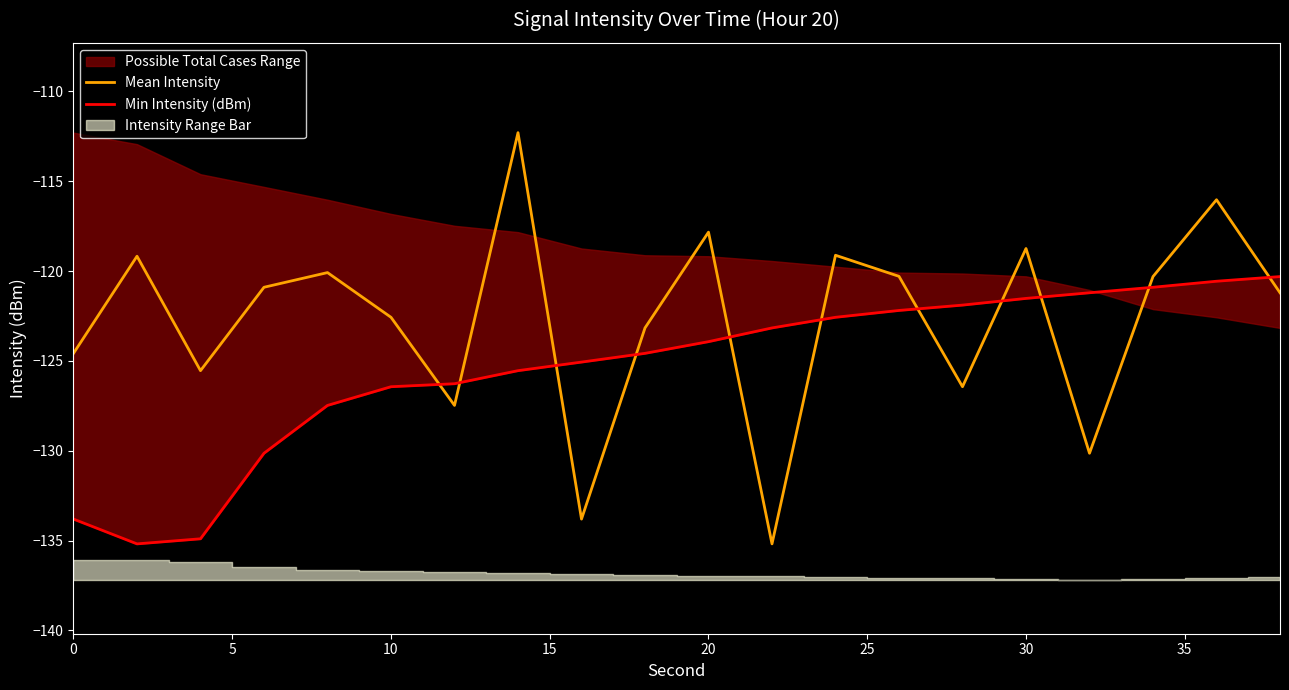

What is the minimum value for Mean Intensity?

-135.2